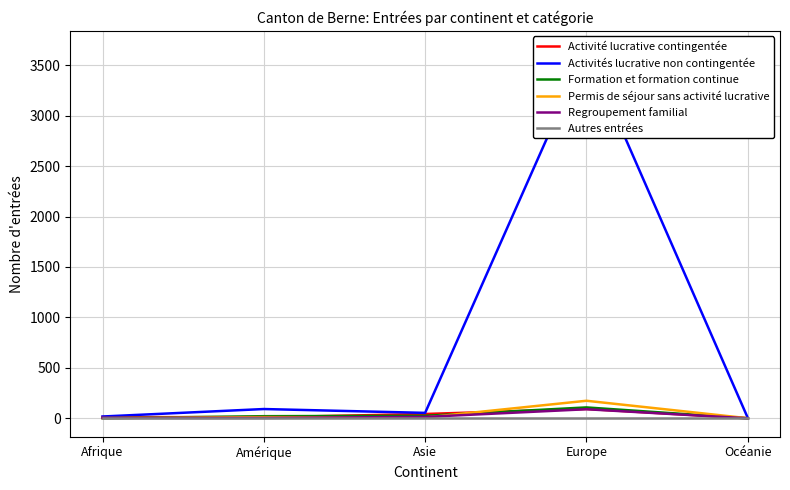

What is the spread (max minus min) of values at Amérique?

92